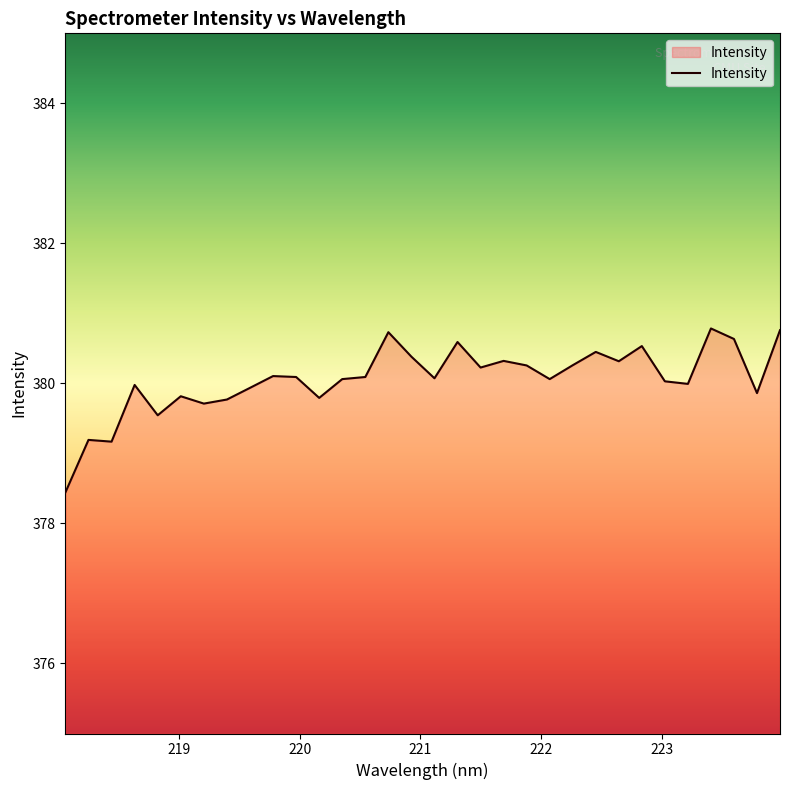

What is the smallest value displayed?

378.4